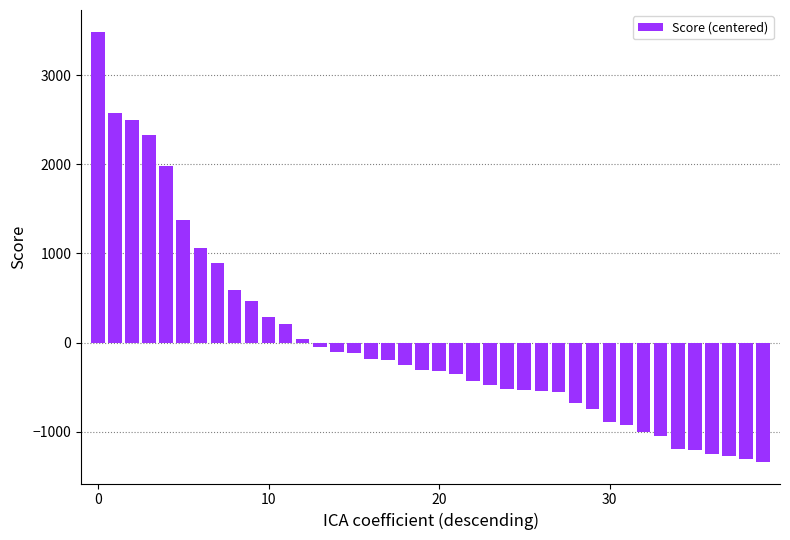

What is the minimum value shown in the chart?

-1338.8